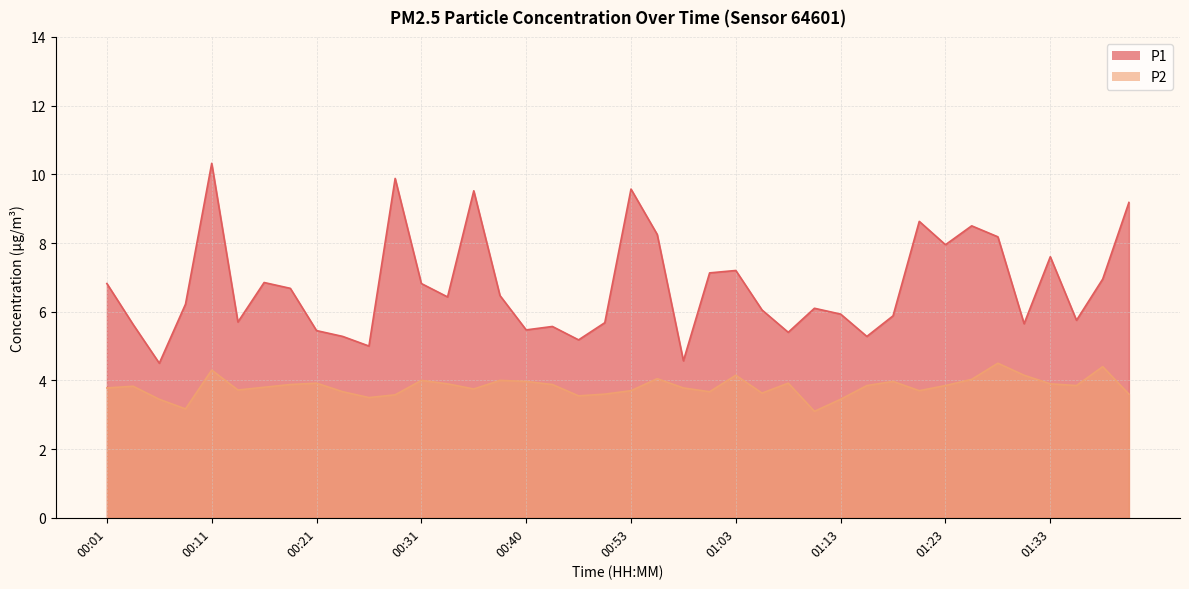

Reading left to right, what are all the values shown in this chart?

P1: 00:01=6.8	00:03=5.6	00:06=4.5	00:08=6.2	00:11=10.3	00:13=5.7	00:16=6.8	00:18=6.7	00:21=5.5	00:23=5.3	00:26=5.0	00:28=9.9	00:31=6.8	00:33=6.4	00:35=9.5	00:38=6.5	00:40=5.5	00:43=5.6	00:48=5.2	00:51=5.7	00:53=9.6	00:56=8.2	00:58=4.6	01:01=7.1	01:03=7.2	01:06=6.0	01:08=5.4	01:11=6.1	01:13=5.9	01:16=5.3	01:18=5.9	01:21=8.6	01:23=8.0	01:26=8.5	01:28=8.2	01:31=5.7	01:33=7.6	01:36=5.8	01:38=7.0	01:40=9.2
P2: 00:01=3.8	00:03=3.8	00:06=3.5	00:08=3.2	00:11=4.3	00:13=3.7	00:16=3.8	00:18=3.9	00:21=3.9	00:23=3.7	00:26=3.5	00:28=3.6	00:31=4.0	00:33=3.9	00:35=3.8	00:38=4.0	00:40=4.0	00:43=3.9	00:48=3.5	00:51=3.6	00:53=3.7	00:56=4.0	00:58=3.8	01:01=3.7	01:03=4.2	01:06=3.6	01:08=3.9	01:11=3.1	01:13=3.5	01:16=3.9	01:18=4.0	01:21=3.7	01:23=3.9	01:26=4.0	01:28=4.5	01:31=4.2	01:33=3.9	01:36=3.9	01:38=4.4	01:40=3.6